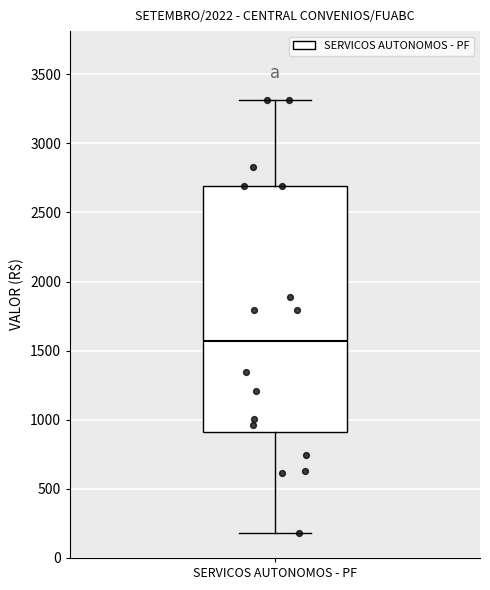

Where does the median line of the box for SERVICOS AUTONOMOS - PF sit on the y-axis? The values are not printed on the chart, so give them approximately, as read against the axis.

1550